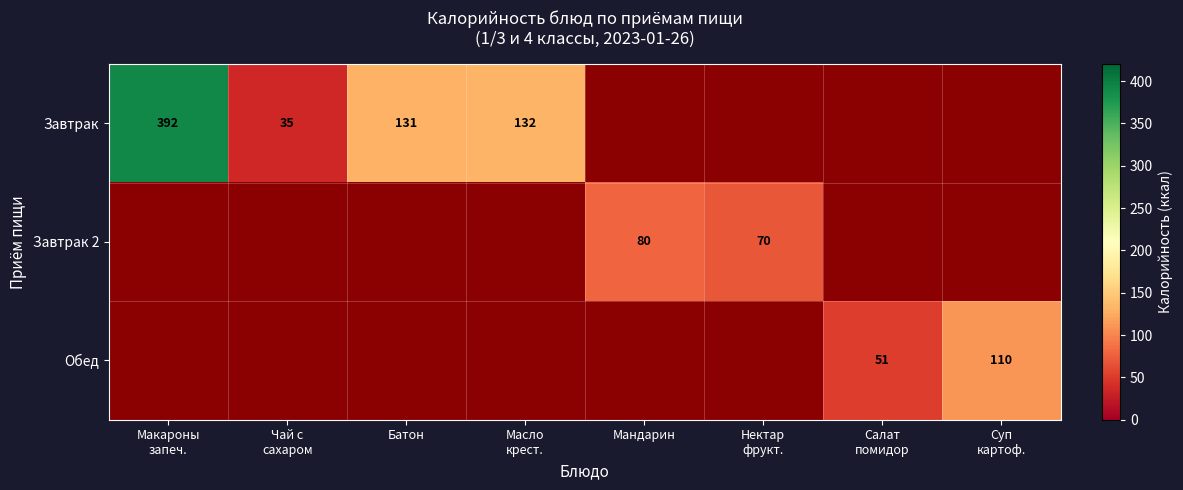

Which series has the widest spread of values?

Завтрак